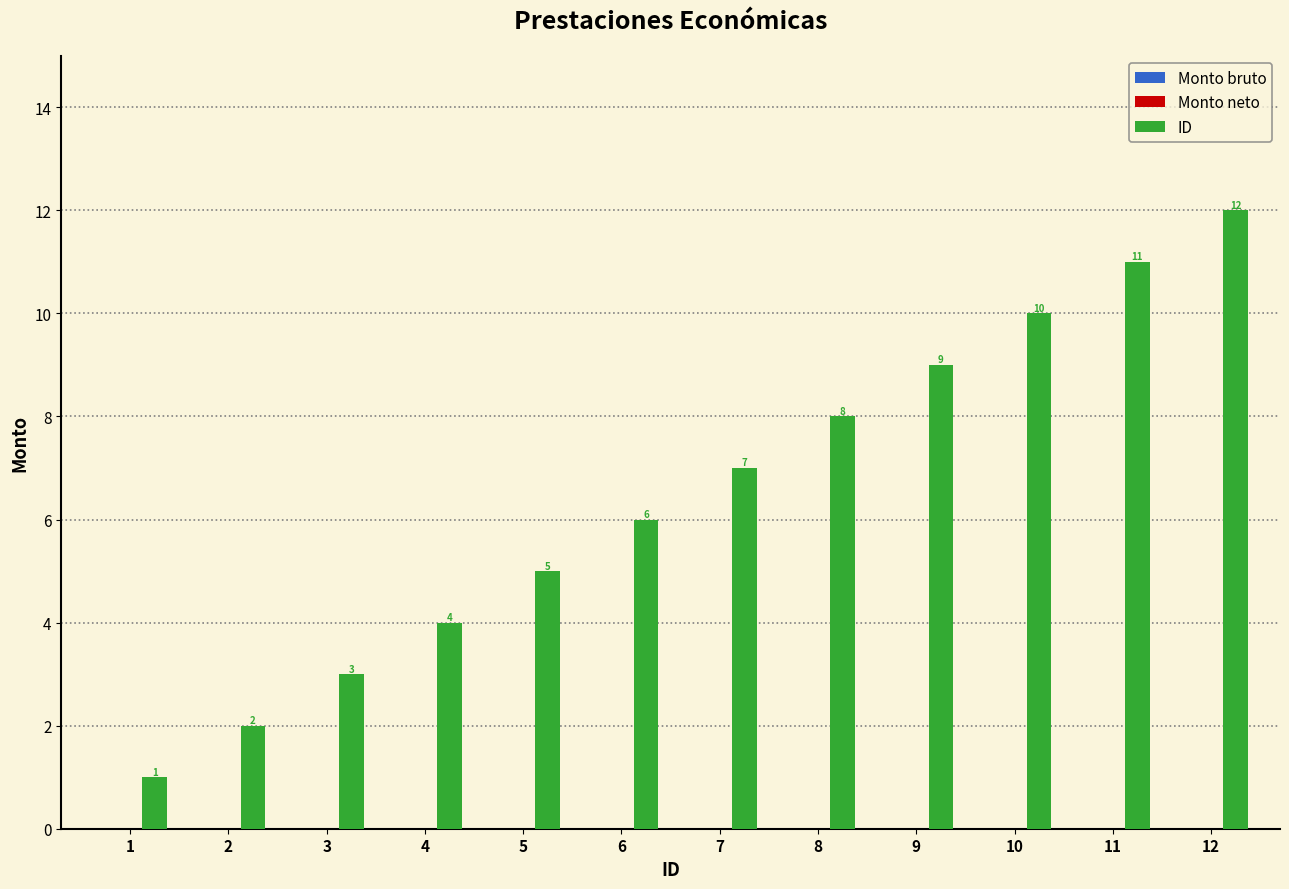

What is the maximum value shown in the chart?

12